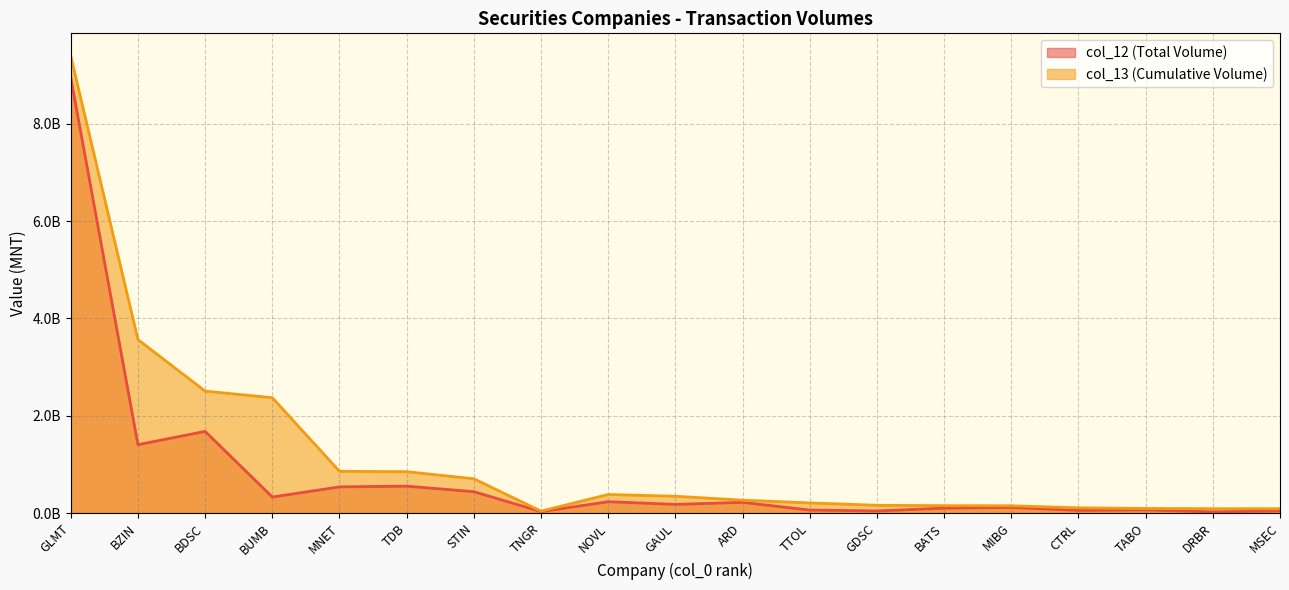

What is the label of the 15th point from the right?

MNET